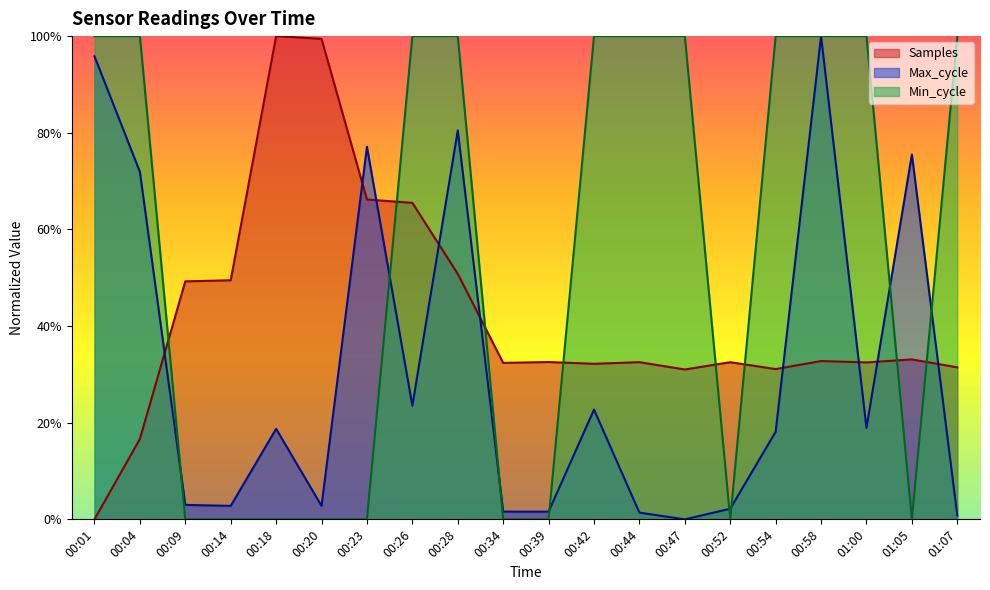

How many lines are shown in the chart?

3